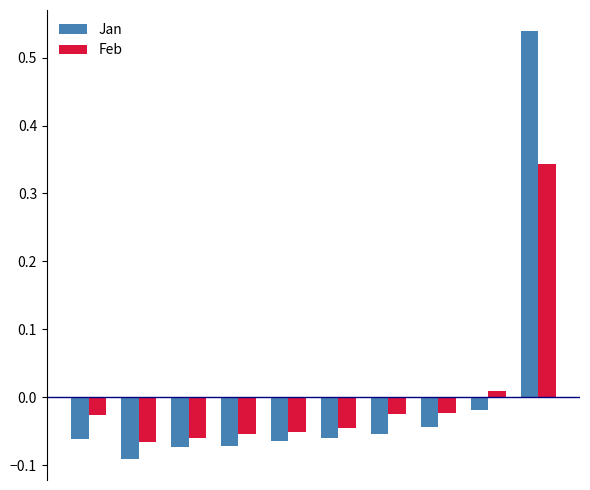

List the series in order of their peak value, lowest first.

Feb, Jan